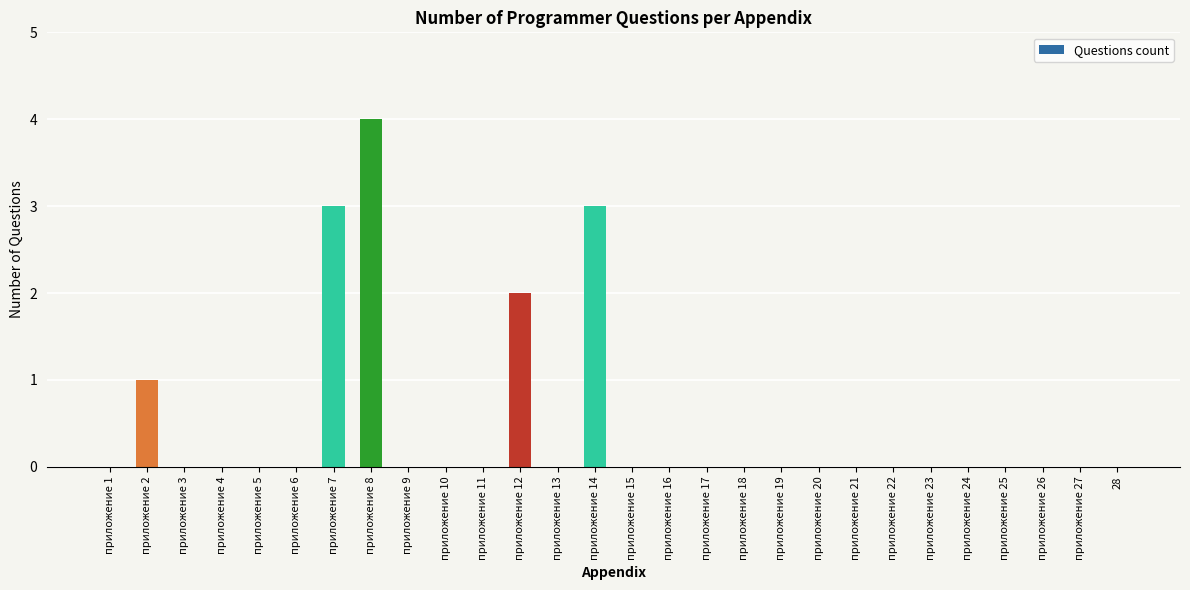

True or false: the data shows -2 at приложение 26.

False